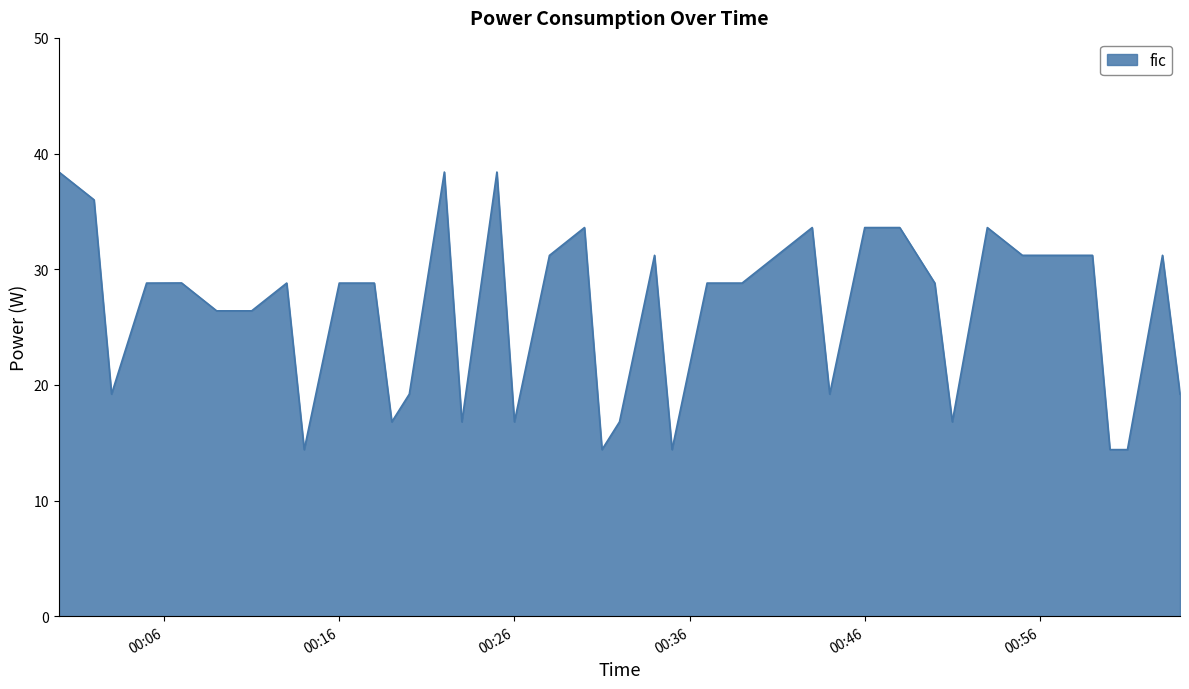

What is the greatest value displayed?

38.4